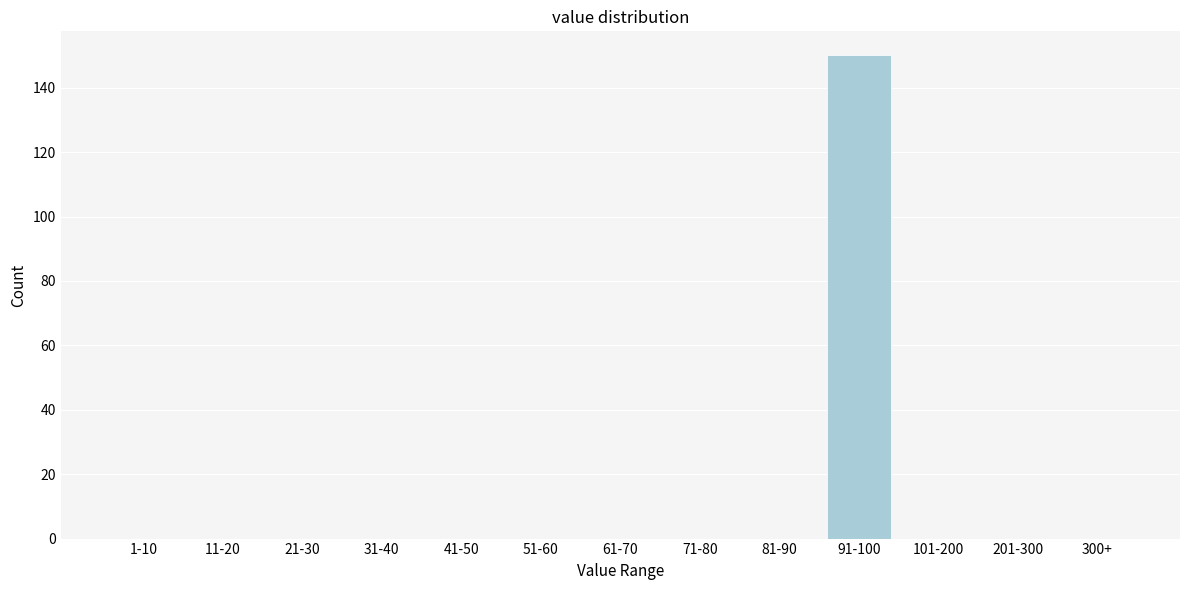

Reading left to right, transcribe all the data shown in this chart.

1-10=0	11-20=0	21-30=0	31-40=0	41-50=0	51-60=0	61-70=0	71-80=0	81-90=0	91-100=150	101-200=0	201-300=0	300+=0